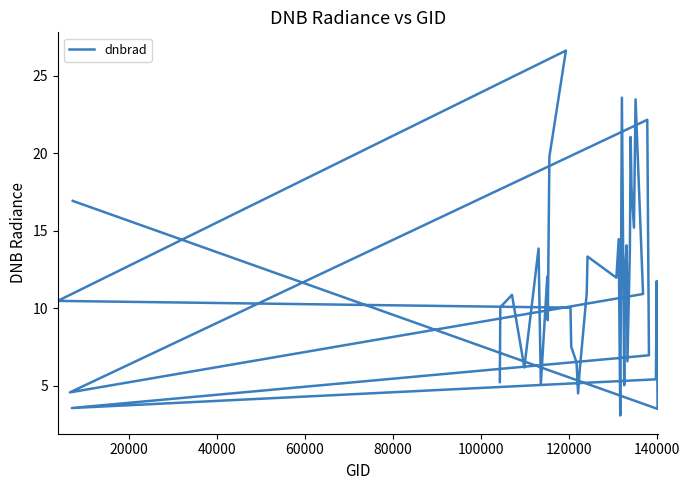

Does the chart display data point markers on the line(s)?

No